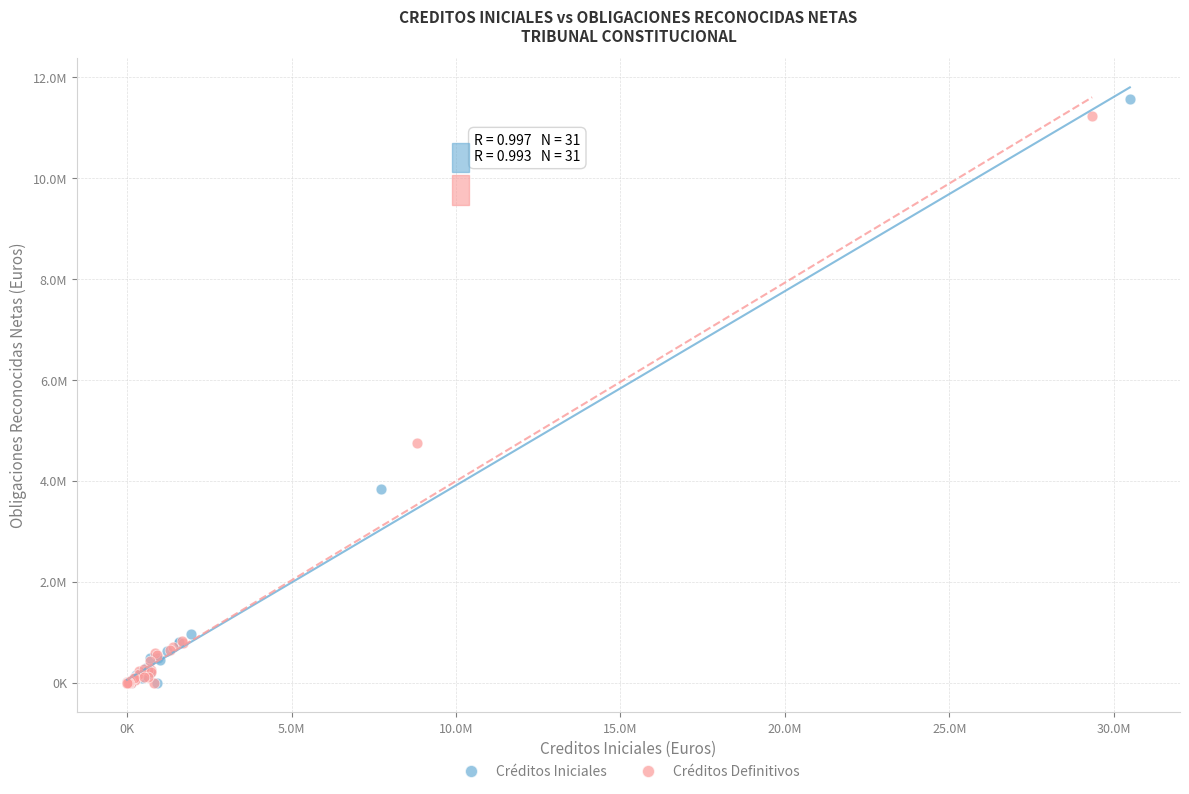

Which series contains the highest Y value?

Créditos Iniciales